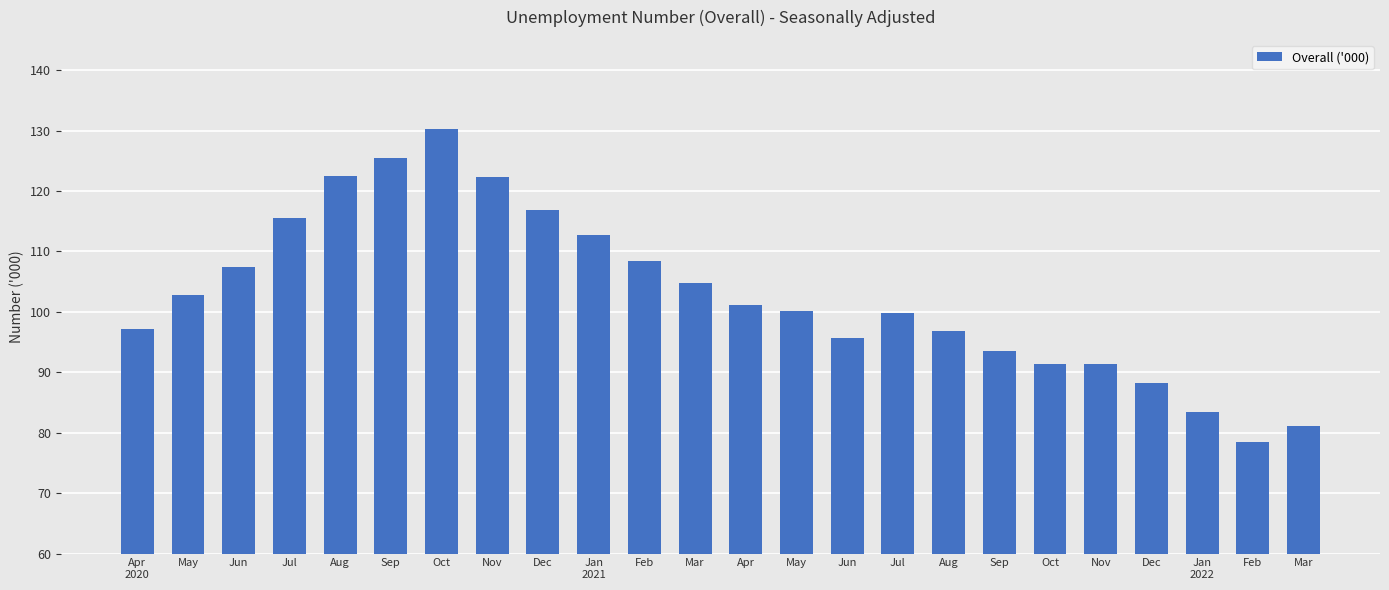

Reading left to right, extract all data points from this chart.

97.1	102.8	107.4	115.6	122.5	125.5	130.2	122.3	116.9	112.7	108.4	104.7	101.1	100.1	95.6	99.8	96.9	93.5	91.4	91.4	88.3	83.5	78.5	81.1